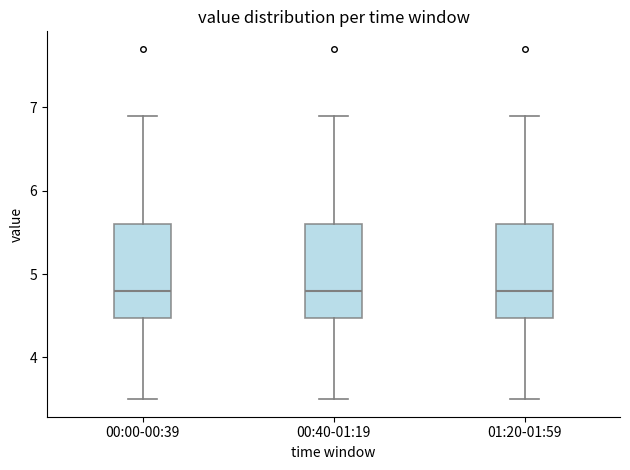

Reading left to right, transcribe this box plot: for each box, give where its median line is, the range the box spans, and where its two whiskers end, as read against the y-axis. The values are not printed on the chart, so give them approximately, as read against the axis.

00:00-00:39: median 4.8, box 4.5 to 5.6, whiskers 3.5 to 6.9
00:40-01:19: median 4.8, box 4.5 to 5.6, whiskers 3.5 to 6.9
01:20-01:59: median 4.8, box 4.5 to 5.6, whiskers 3.5 to 6.9